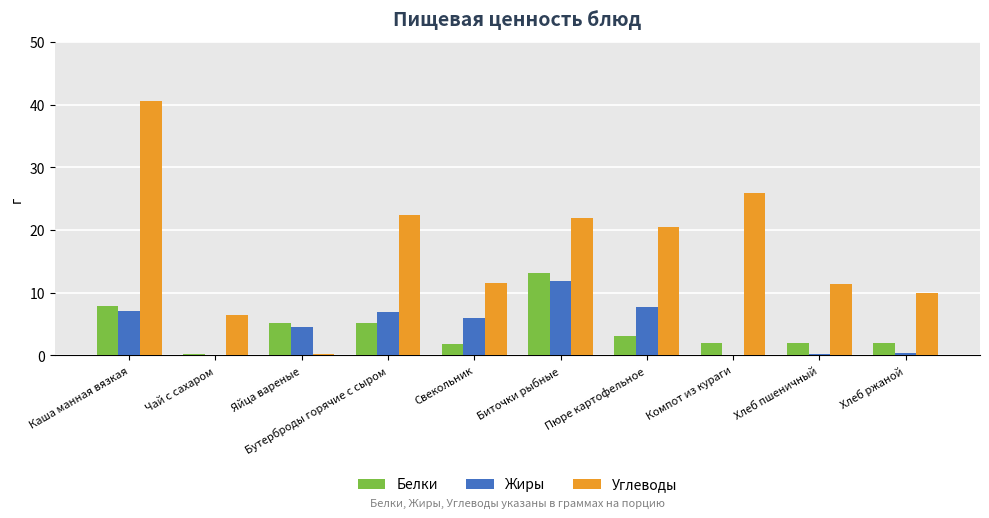

Which series has the largest range (max minus min)?

Углеводы